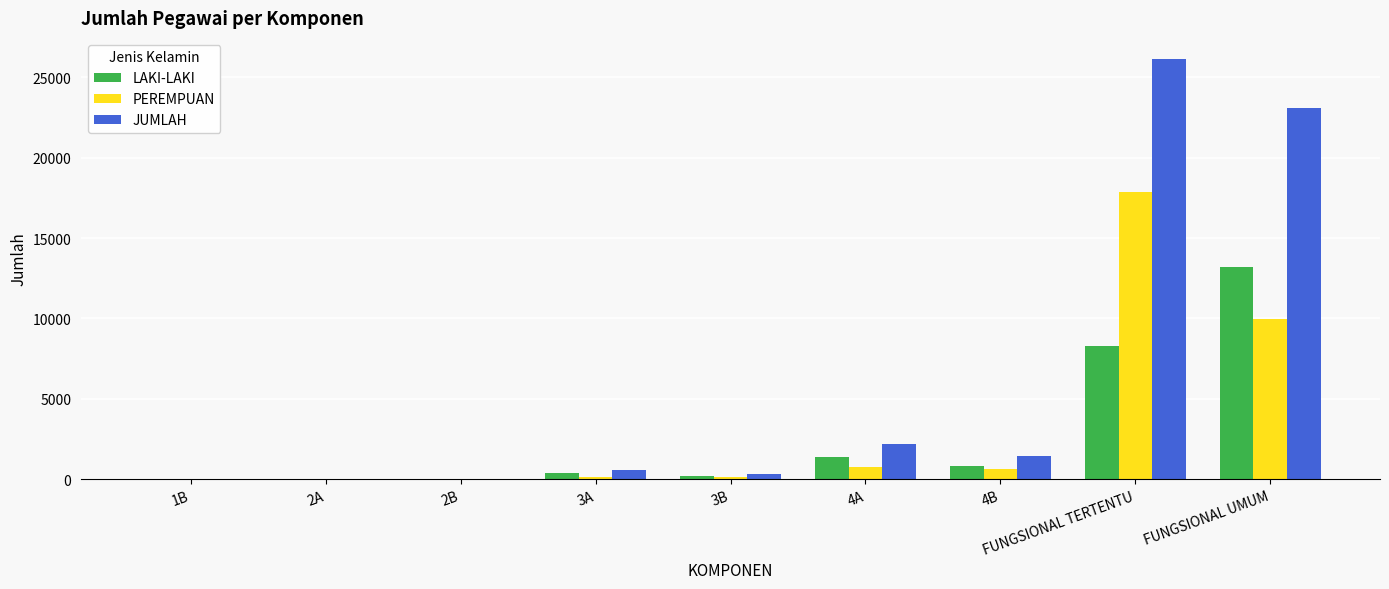

Which series changed the most between 2B and FUNGSIONAL TERTENTU?

JUMLAH